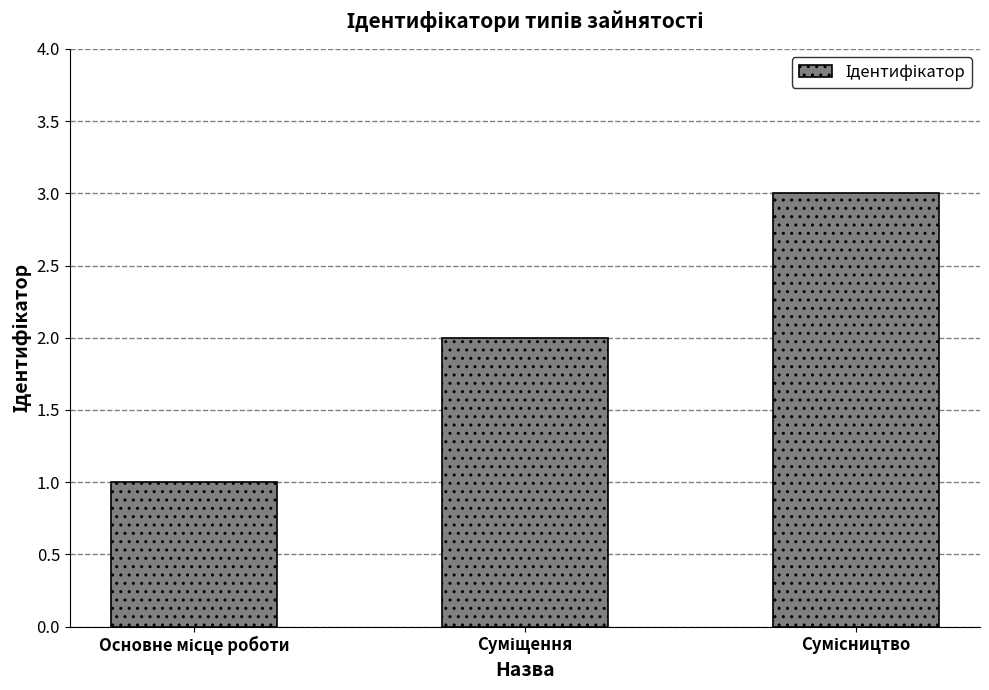

What is the greatest value displayed?

3